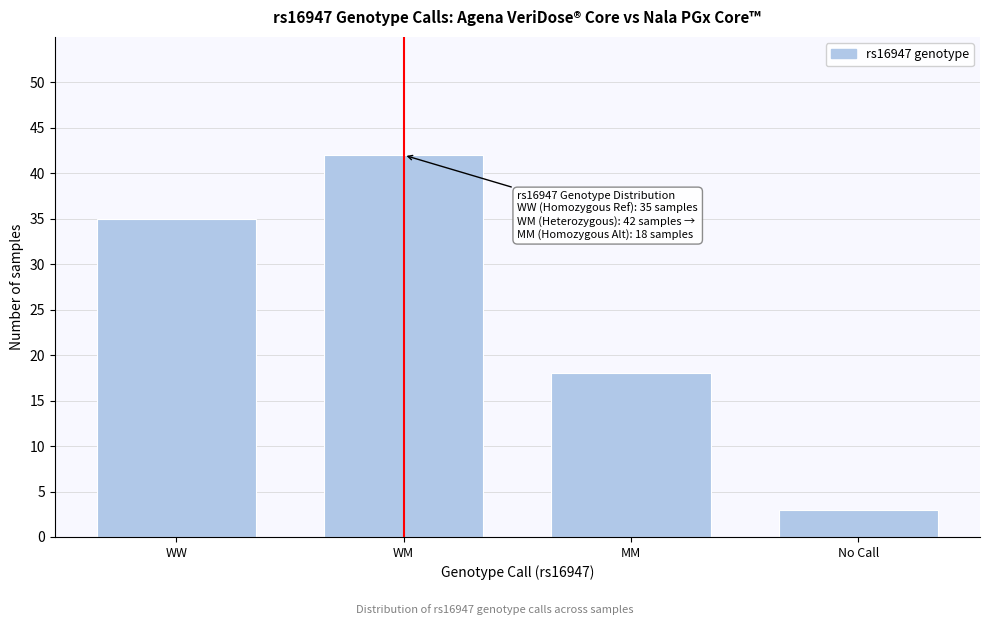

Reading left to right, transcribe all the data shown in this chart.

35	42	18	3